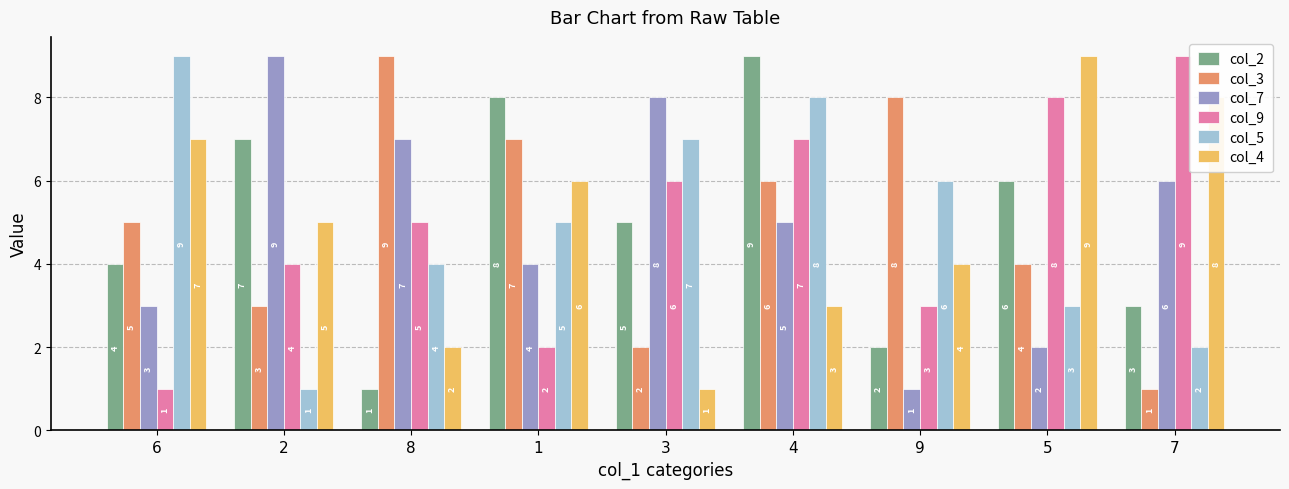

What is the minimum value shown in the chart?

1